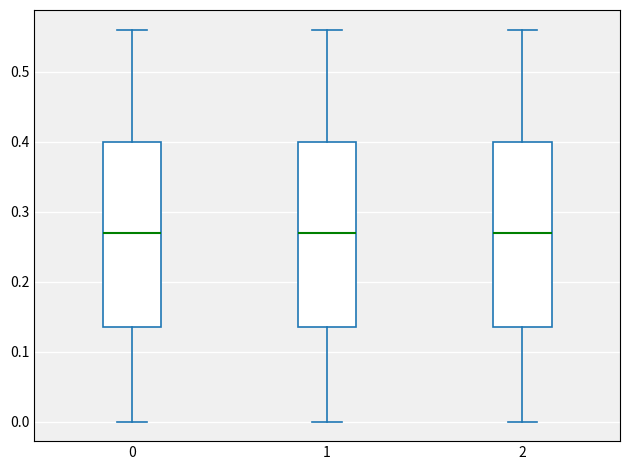

Reading left to right, transcribe this box plot: for each box, give where its median line is, the range the box spans, and where its two whiskers end, as read against the y-axis. The values are not printed on the chart, so give them approximately, as read against the axis.

0: median 0.27, box 0.14 to 0.40, whiskers 0.00 to 0.56
1: median 0.27, box 0.14 to 0.40, whiskers 0.00 to 0.56
2: median 0.27, box 0.14 to 0.40, whiskers 0.00 to 0.56